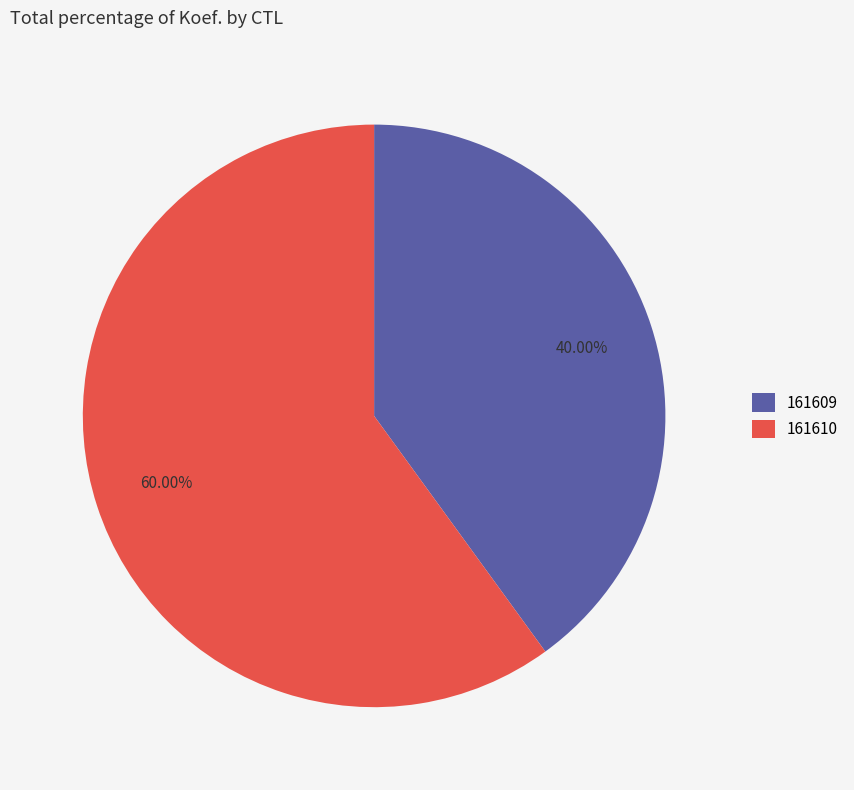

What percentage is NOT represented by 161610?

40.0%